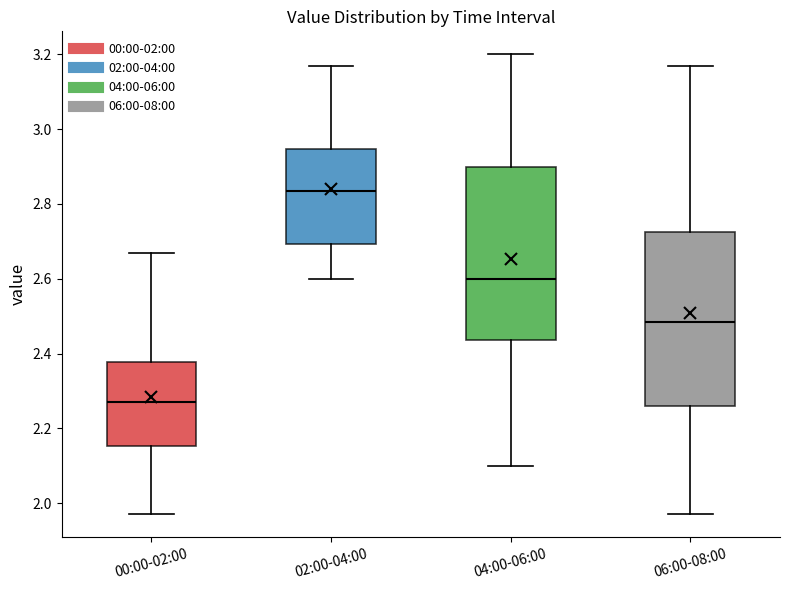

Where does the upper whisker of the box for 06:00-08:00 end on the y-axis? The values are not printed on the chart, so give them approximately, as read against the axis.

3.18